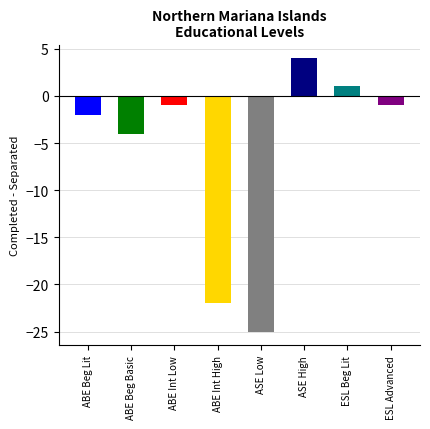

Are the bars horizontal?

No